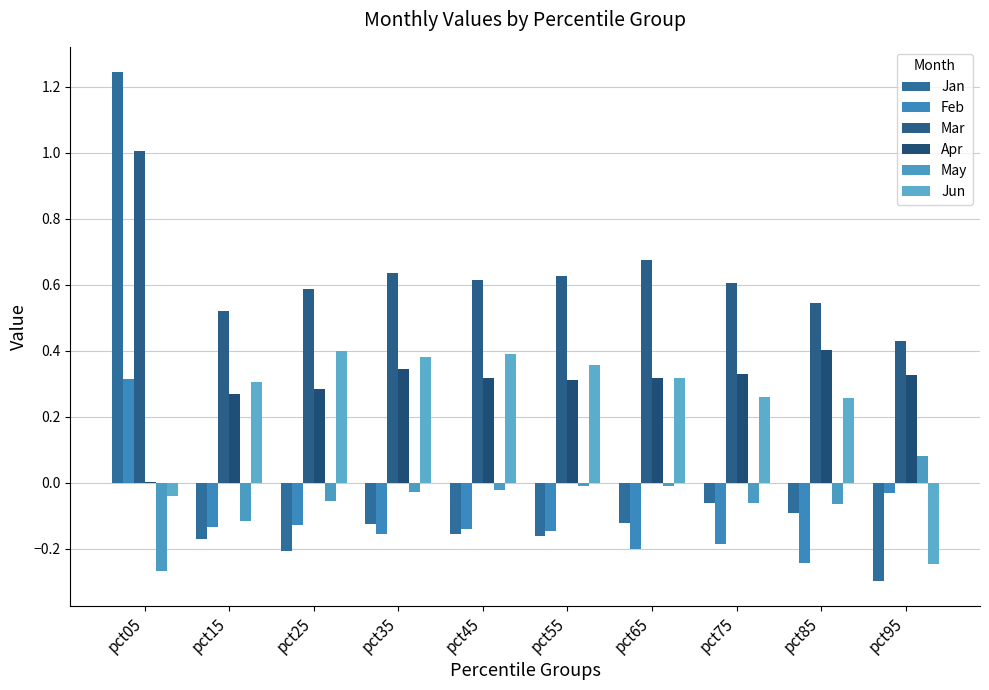

What is the approximate value of Mar at pct85?

0.5